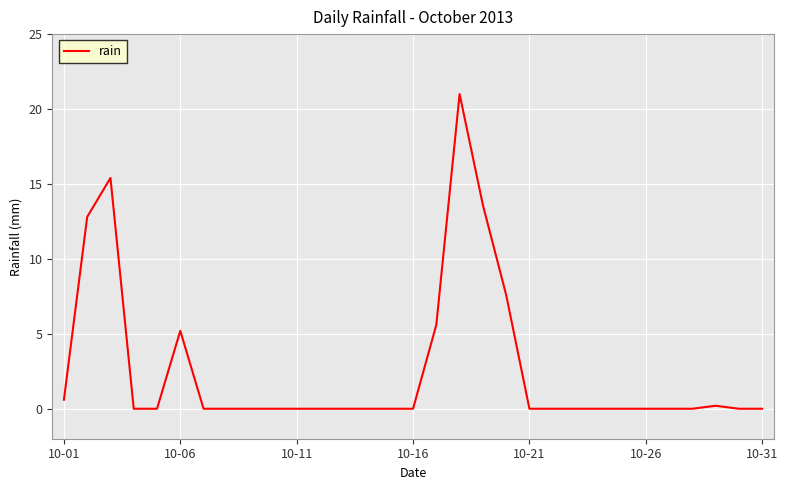

How many lines are shown in the chart?

1